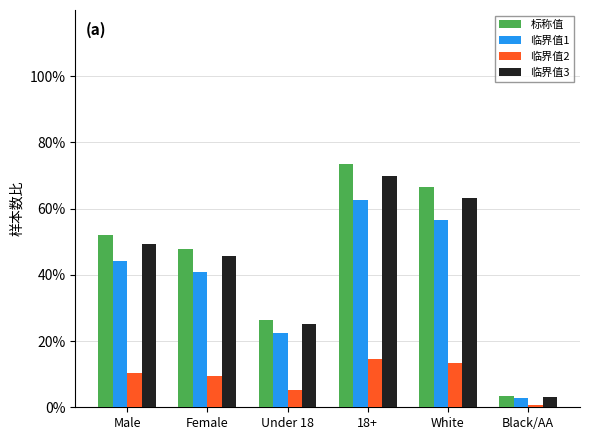

Which series has the largest total across all categories?

标称值